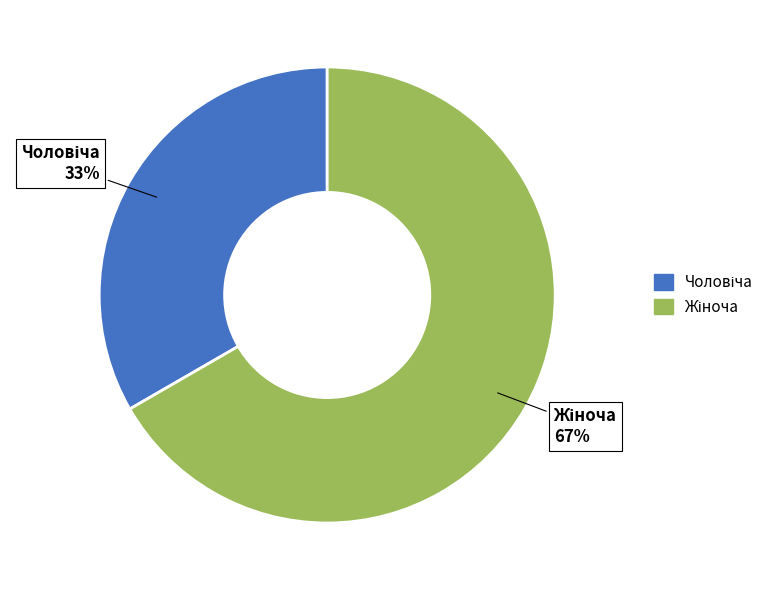

To the nearest percent, what is the average slice percentage?

50%